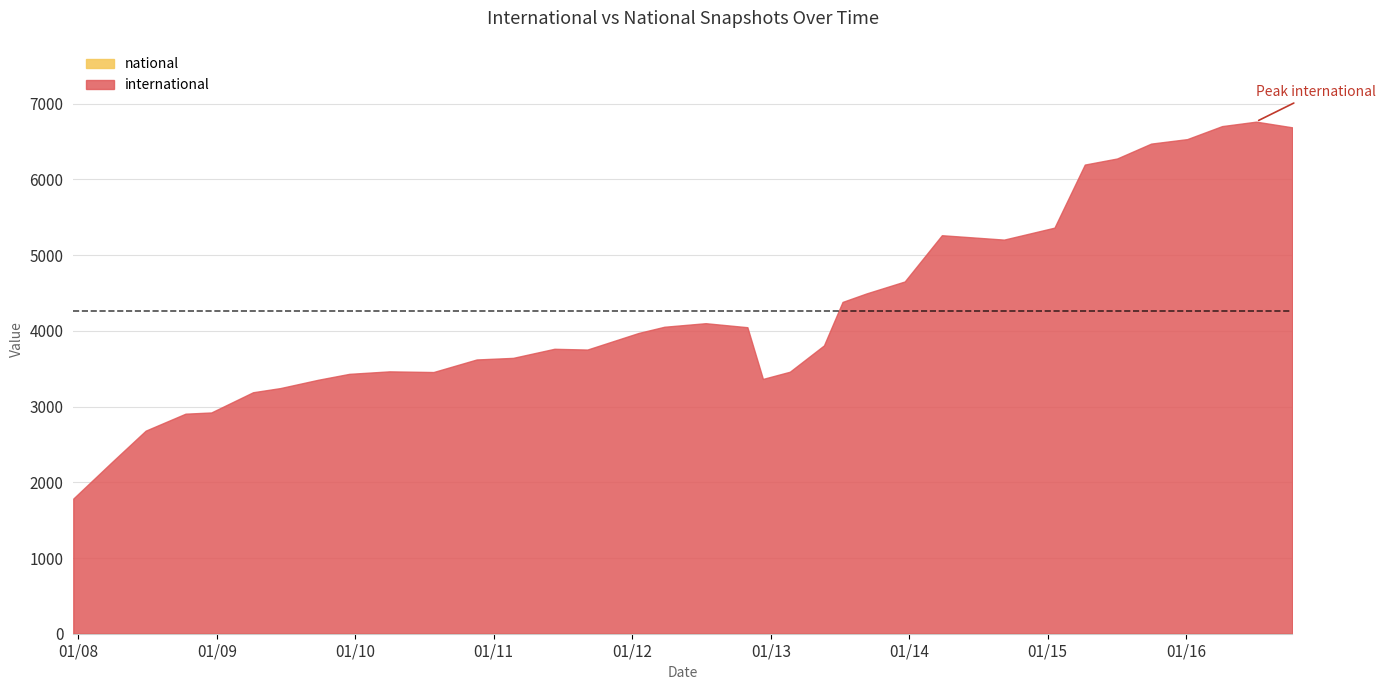

What are all the series names shown in the legend?

international, national